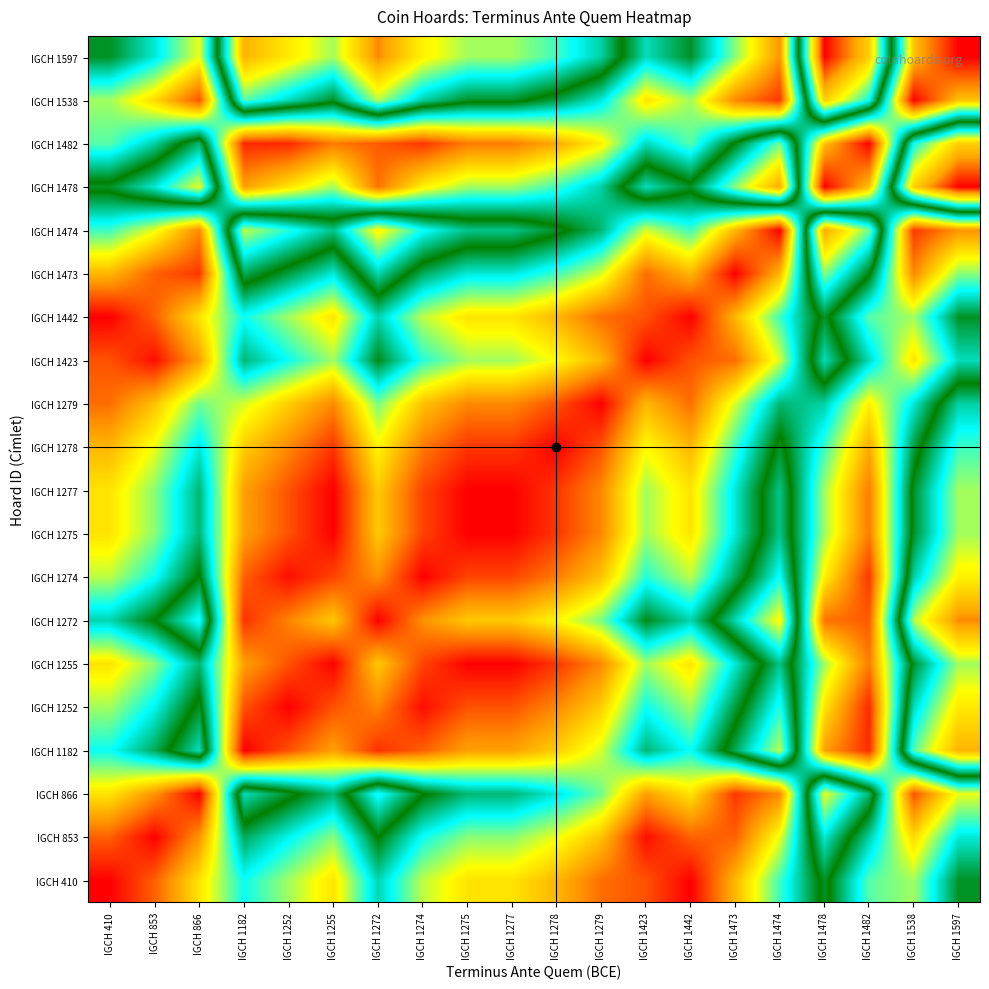

At IGCH 1442, list the series in order from smallest to largest.

IGCH 410, IGCH 1442, IGCH 1423, IGCH 853, IGCH 1279, IGCH 1278, IGCH 1473, IGCH 866, IGCH 1255, IGCH 1275, IGCH 1277, IGCH 1274, IGCH 1252, IGCH 1538, IGCH 1482, IGCH 1474, IGCH 1182, IGCH 1272, IGCH 1597, IGCH 1478